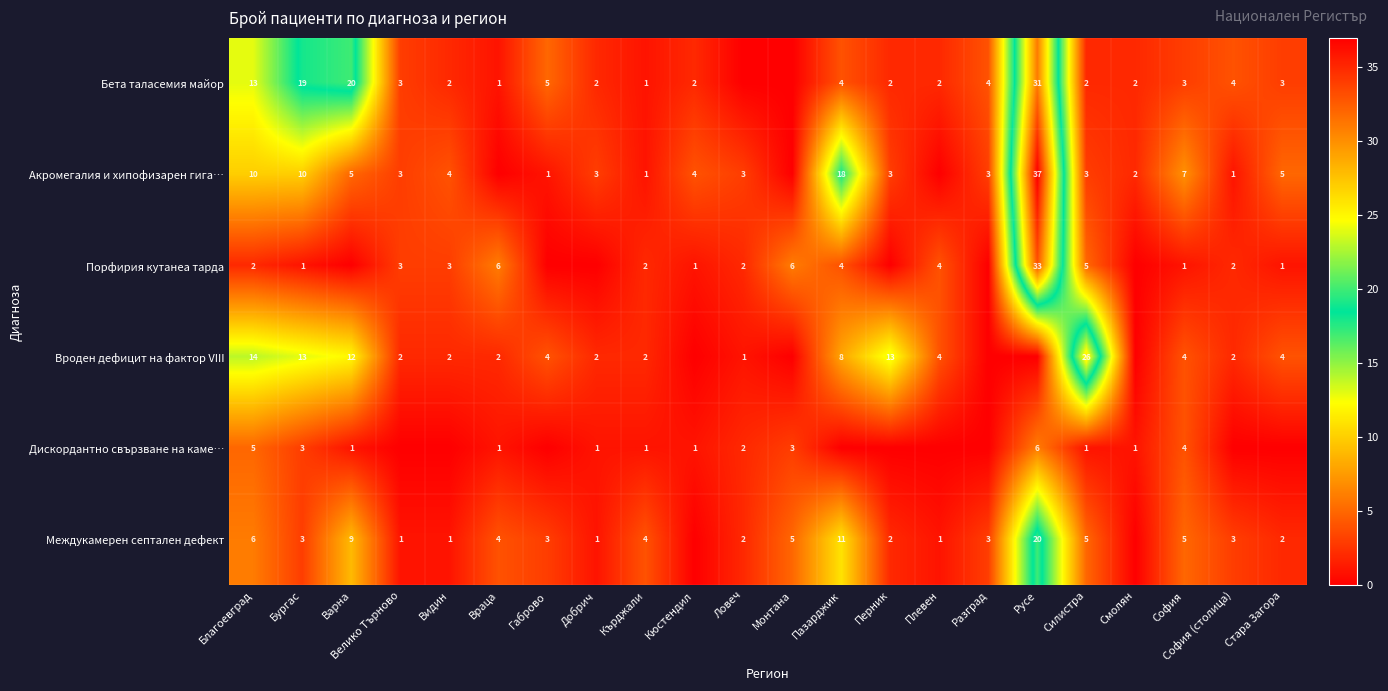

The Междукамерен септален дефект series shows 3 at Силистра. True or false?

False